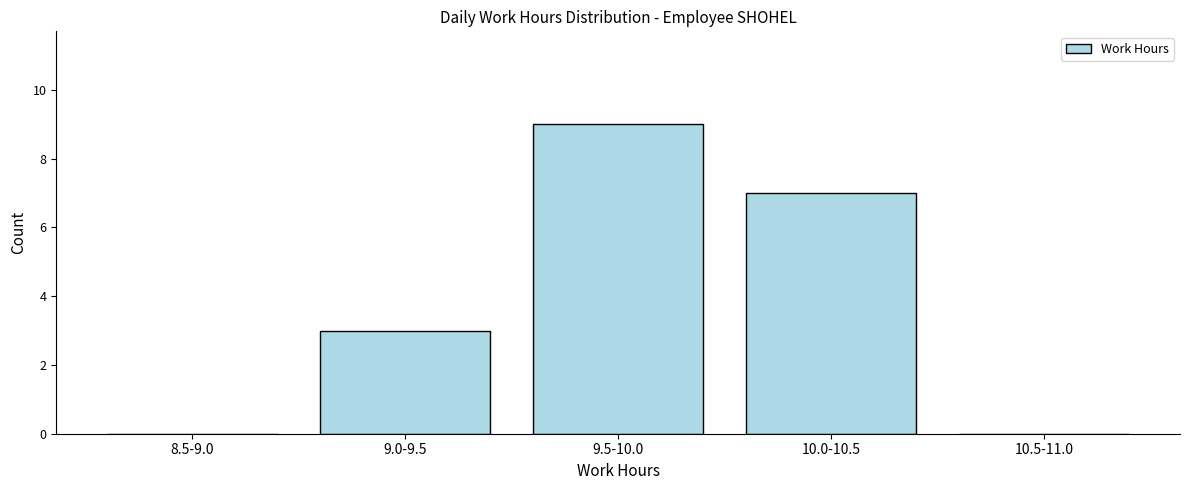

Reading right to left, list all the values displayed in this chart.

10.5-11.0=0	10.0-10.5=7	9.5-10.0=9	9.0-9.5=3	8.5-9.0=0